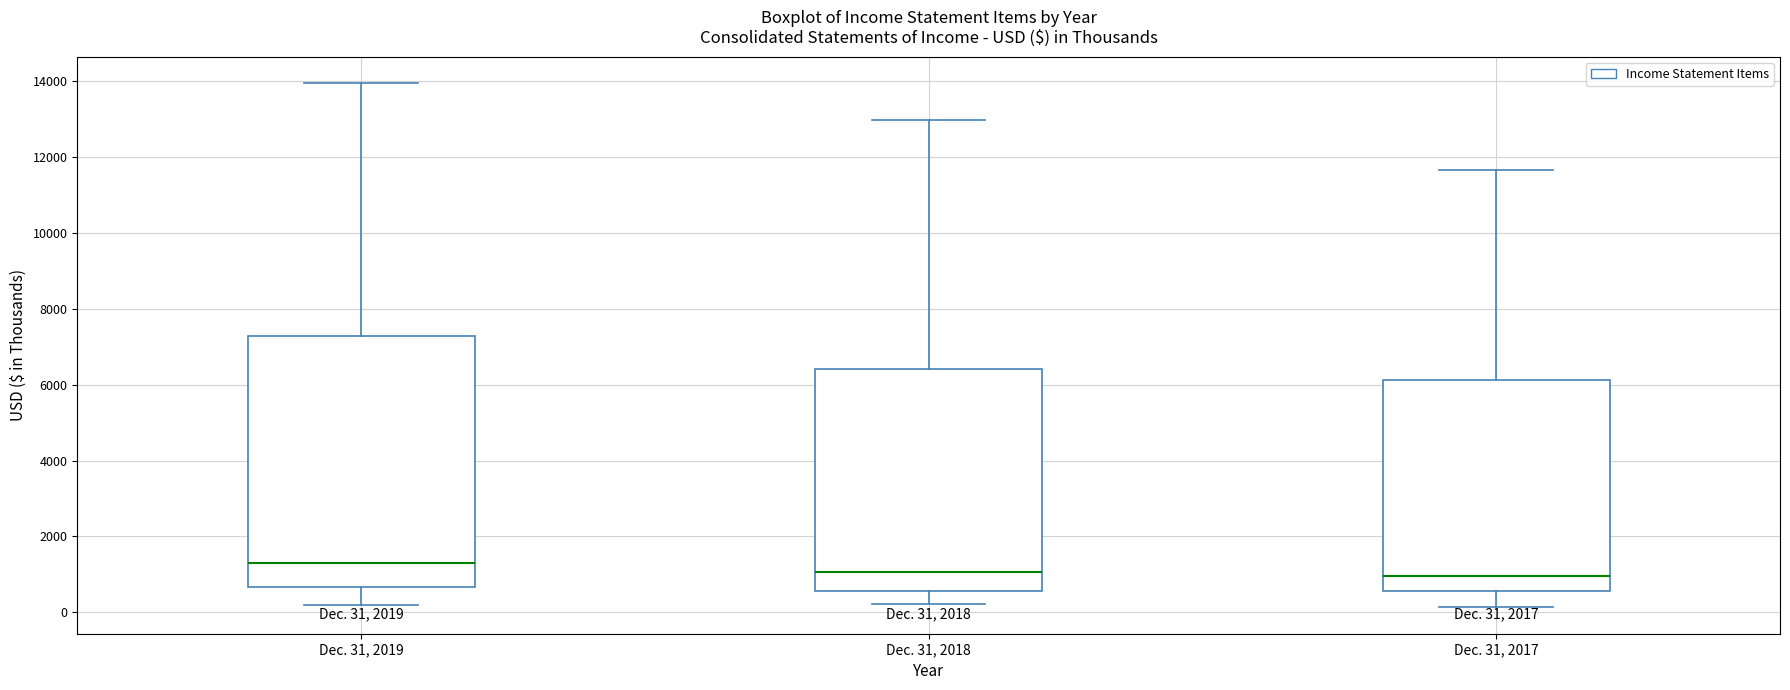

Comparing the boxes themselves (not the whiskers), which one is the tallest?

Dec. 31, 2019